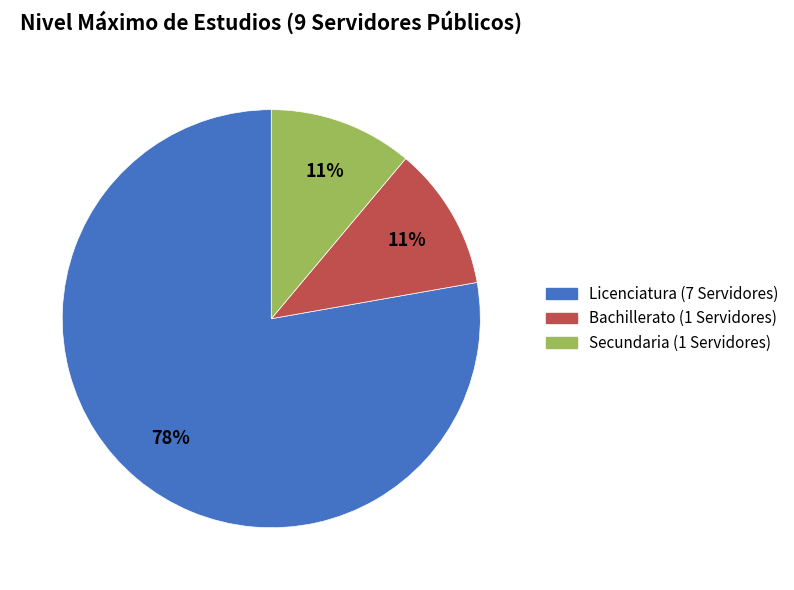

The Bachillerato slice represents 11% of the pie. True or false?

True